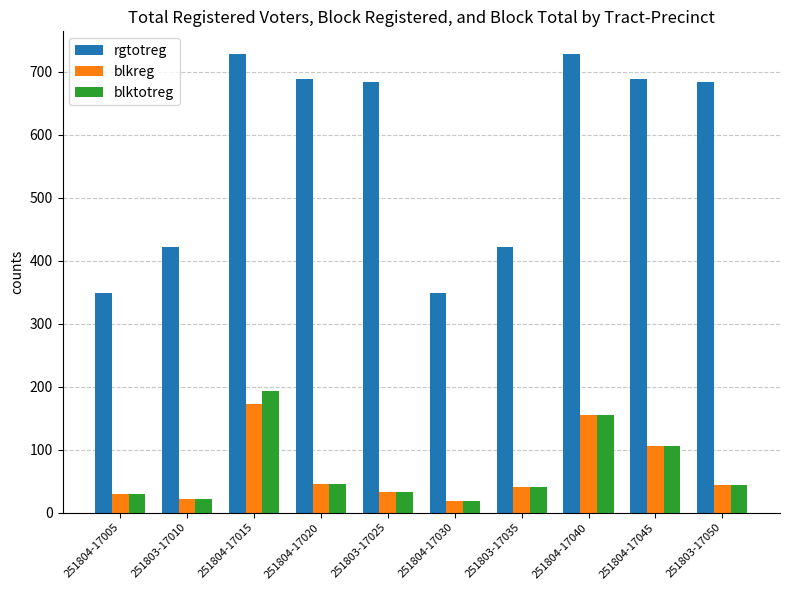

What is the label of the 3rd bar from the left?

251804-17015